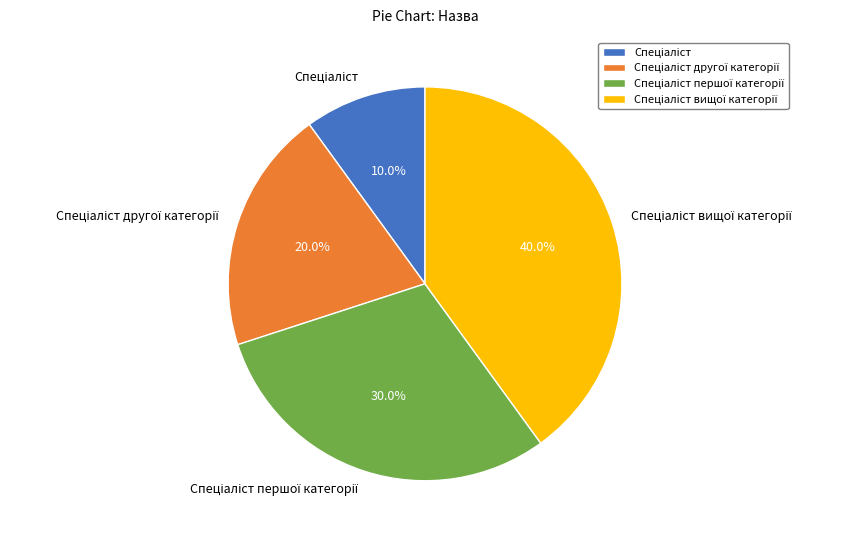

Is there a majority slice in this chart?

No